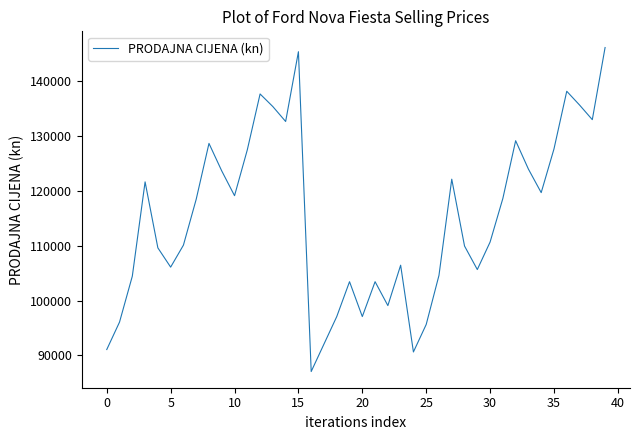

What is the maximum value shown in the chart?

146040